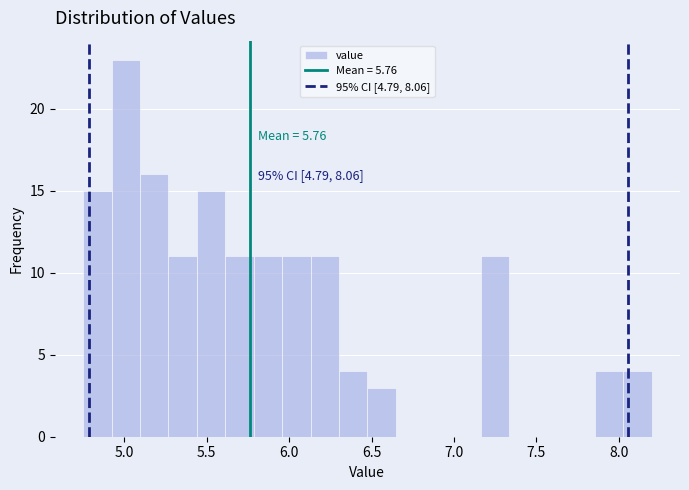

Around what value on the x-axis is the tallest bar? Give the approximate position of its centre, as read against the axis.

5.00